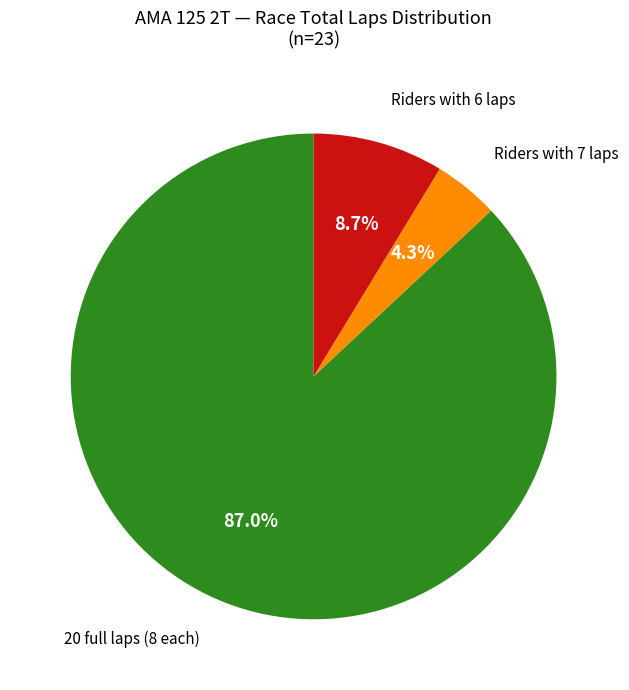

Is there any slice that represents more than half of the pie?

Yes